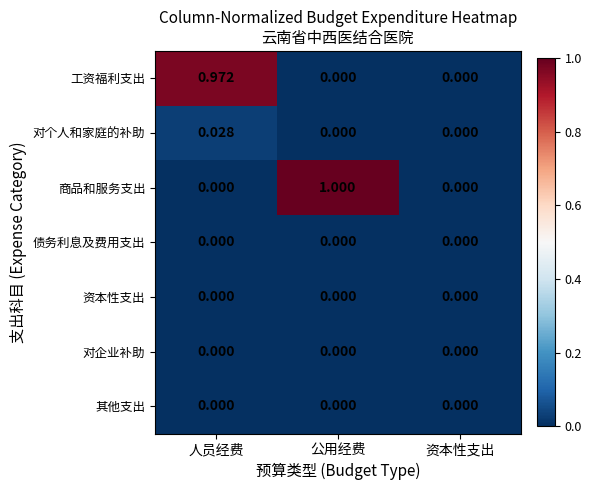

What is the difference between the highest and lowest values at 人员经费?

1.0